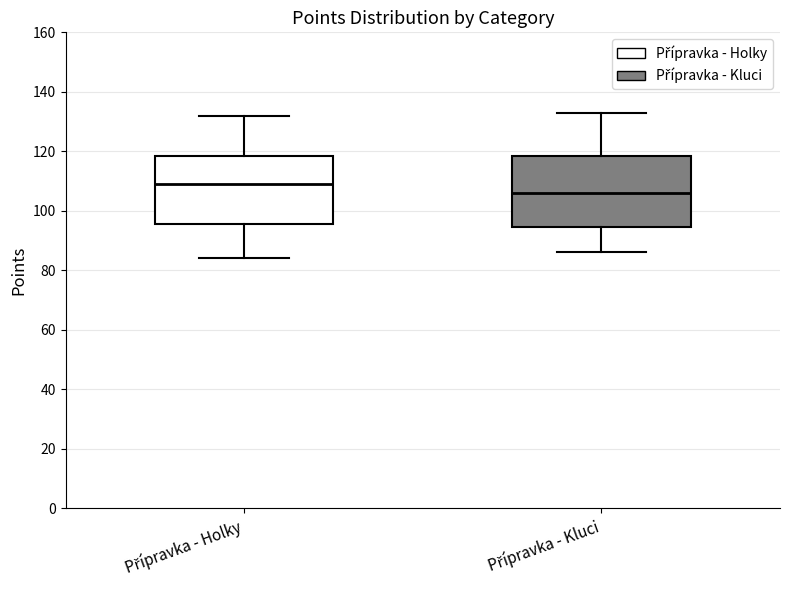

Where does the lower whisker of the box for Přípravka - Kluci end on the y-axis? The values are not printed on the chart, so give them approximately, as read against the axis.

86